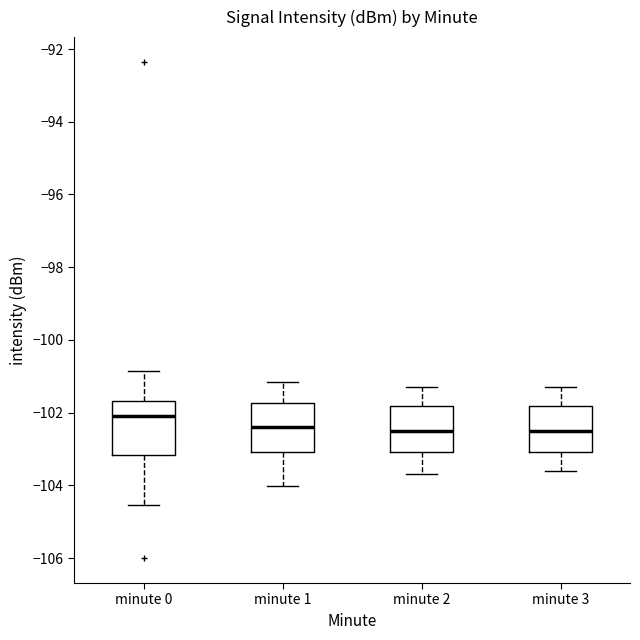

Reading left to right, transcribe this box plot: for each box, give where its median line is, the range the box spans, and where its two whiskers end, as read against the y-axis. The values are not printed on the chart, so give them approximately, as read against the axis.

minute 0: median -102.2, box -103.2 to -101.6, whiskers -104.6 to -100.8
minute 1: median -102.4, box -103.0 to -101.8, whiskers -104.0 to -101.2
minute 2: median -102.4, box -103.0 to -101.8, whiskers -103.6 to -101.2
minute 3: median -102.4, box -103.0 to -101.8, whiskers -103.6 to -101.2